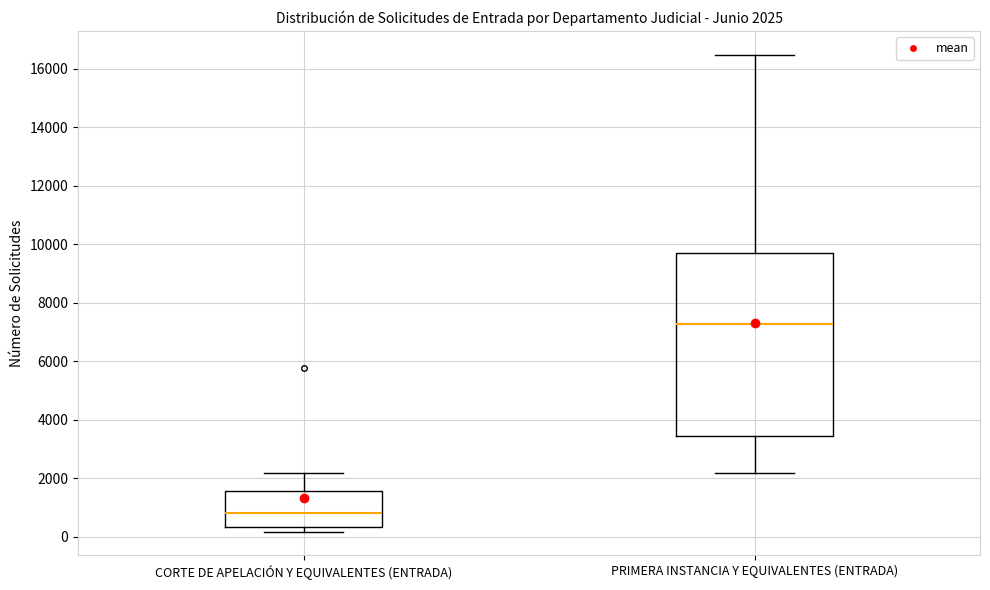

Which box's median line is the lowest?

CORTE DE APELACIÓN Y EQUIVALENTES (ENTRADA)